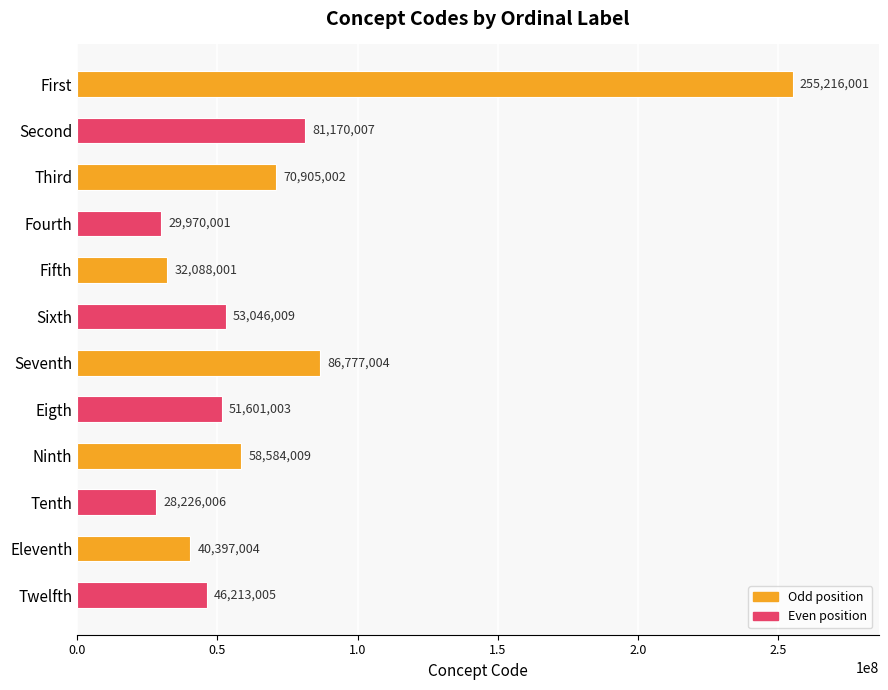

Reading top to bottom, extract all data points from this chart.

255216001	81170007	70905002	29970001	32088001	53046009	86777004	51601003	58584009	28226006	40397004	46213005